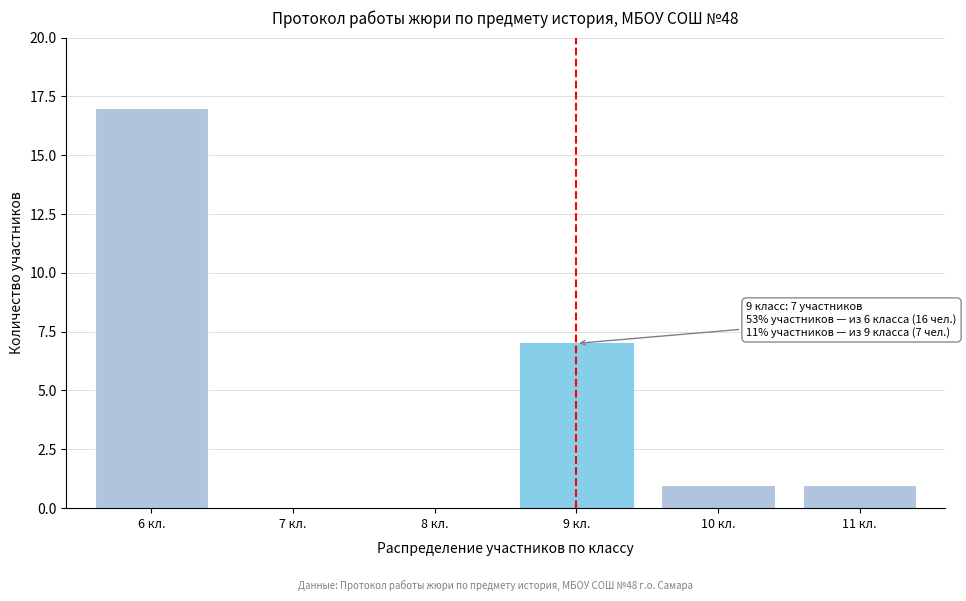

Reading left to right, list all the values displayed in this chart.

6 кл.=17	7 кл.=0	8 кл.=0	9 кл.=7	10 кл.=1	11 кл.=1